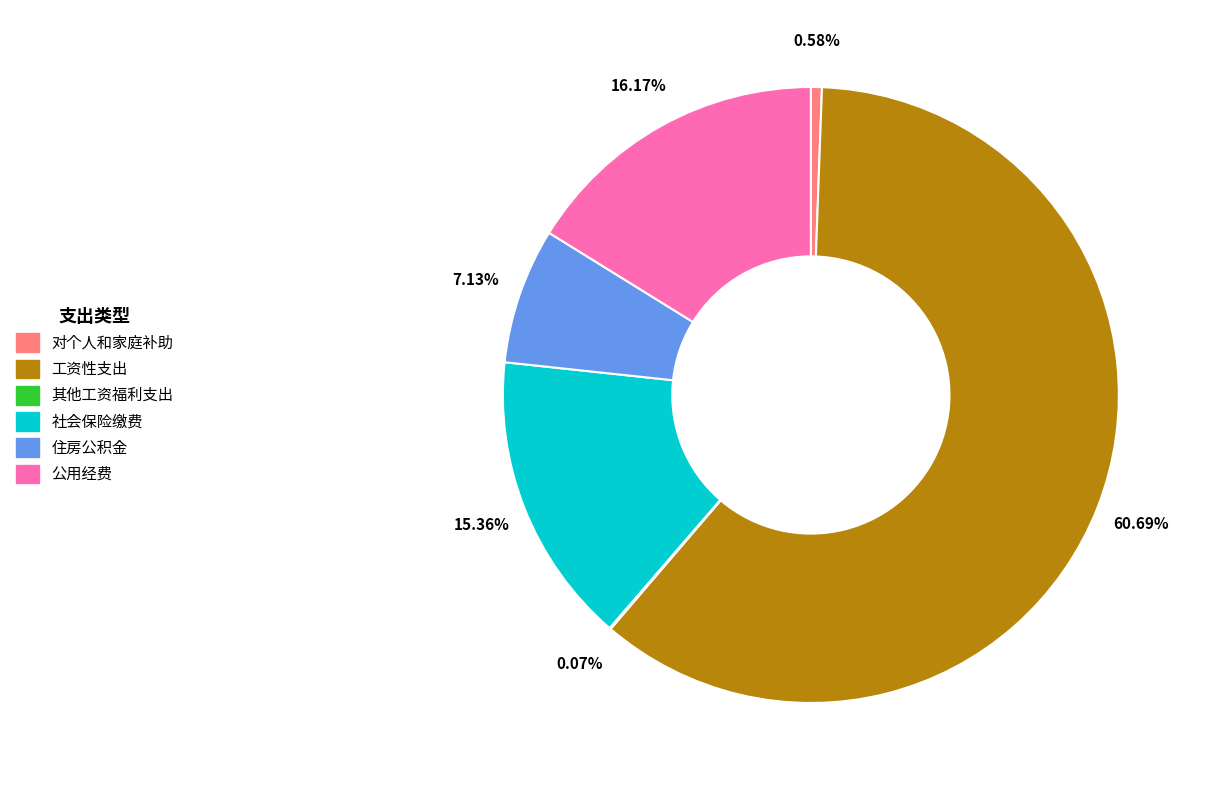

To the nearest percent, what is the difference between the largest and smallest slice percentages?

61%